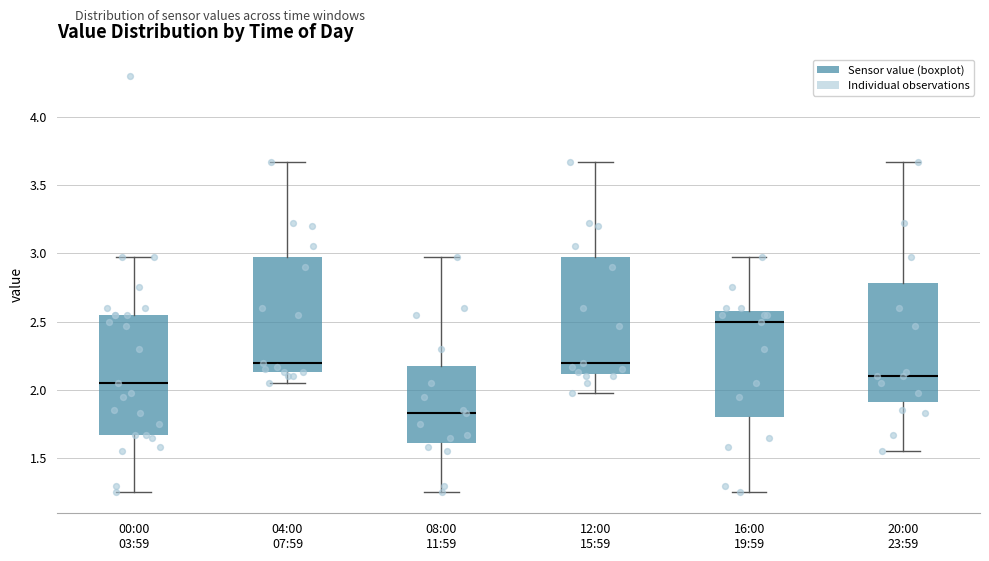

Where is the upper edge of the box for 08:00 11:59 on the y-axis? The values are not printed on the chart, so give them approximately, as read against the axis.

2.20